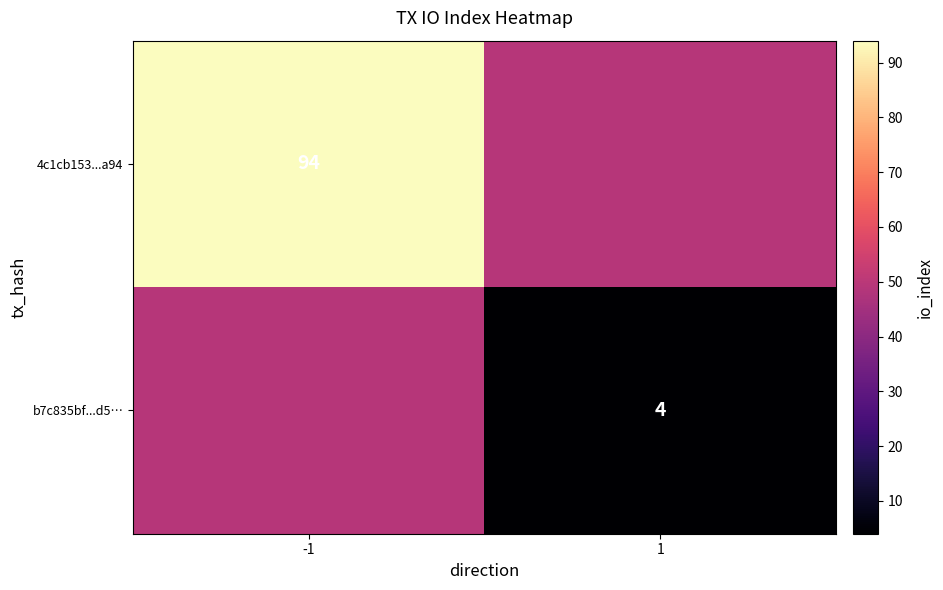

Is it true that 4c1cb153...a94 equals 94 at -1?

True